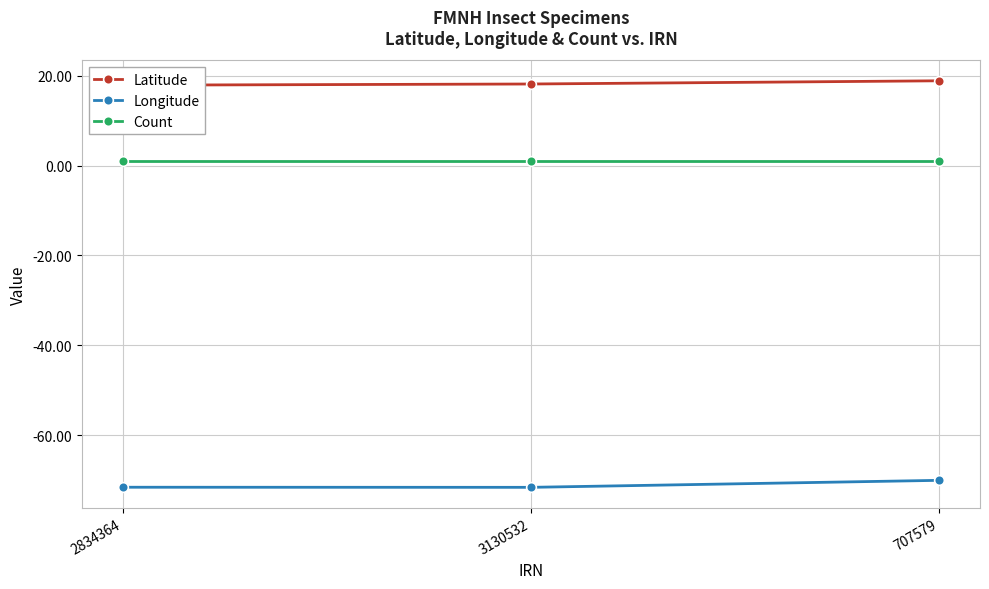

True or false: Latitude has a value of 18.2 at 3130532.

True